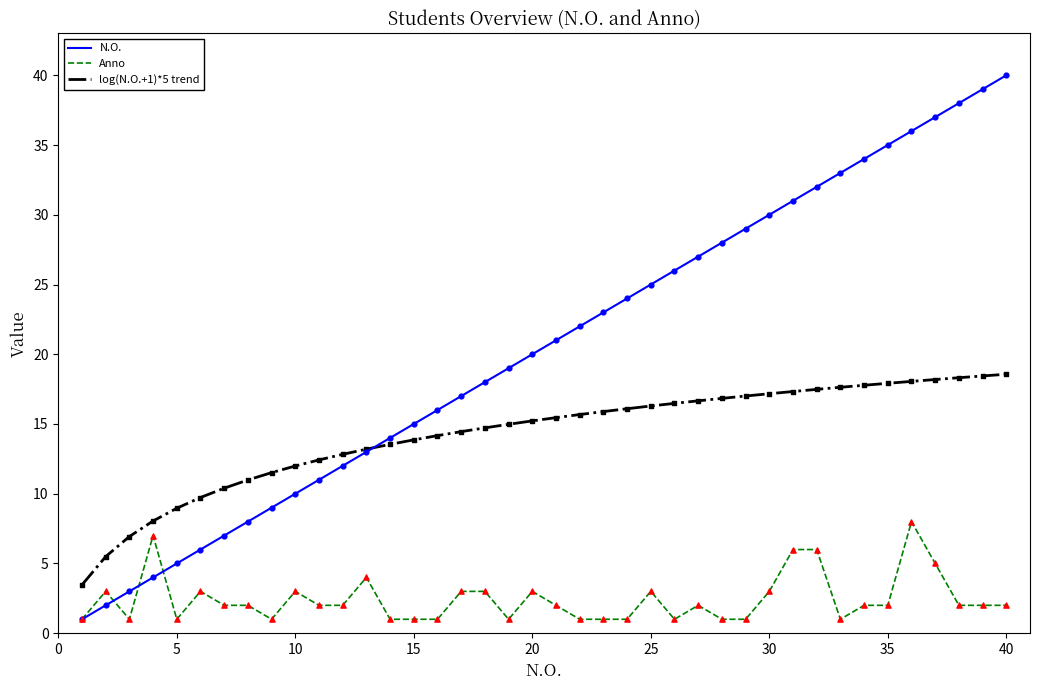

Which series has the largest total across all categories?

N.O.